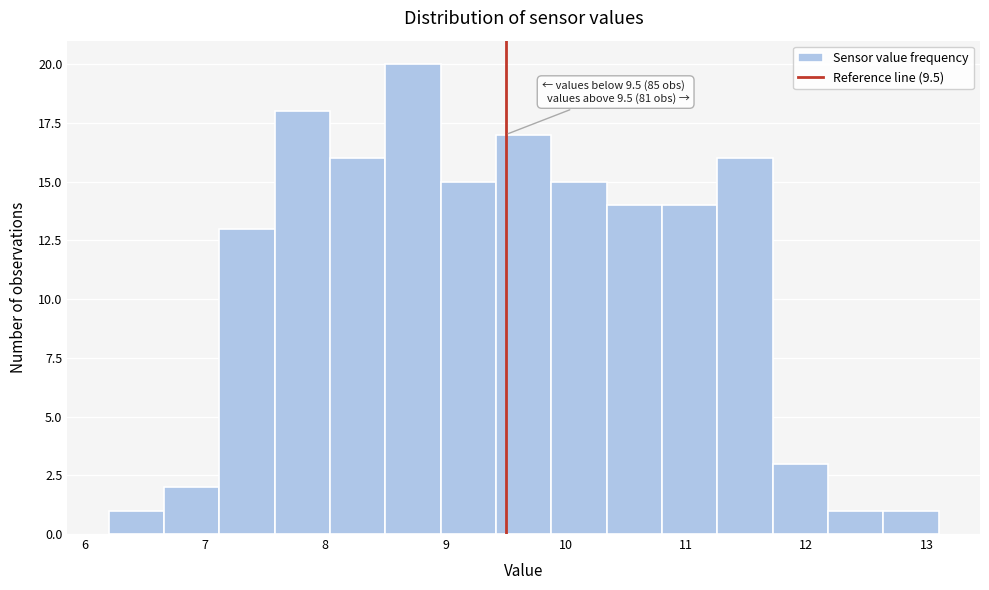

Which range on the x-axis has the tallest bar?

8.50 to 8.96